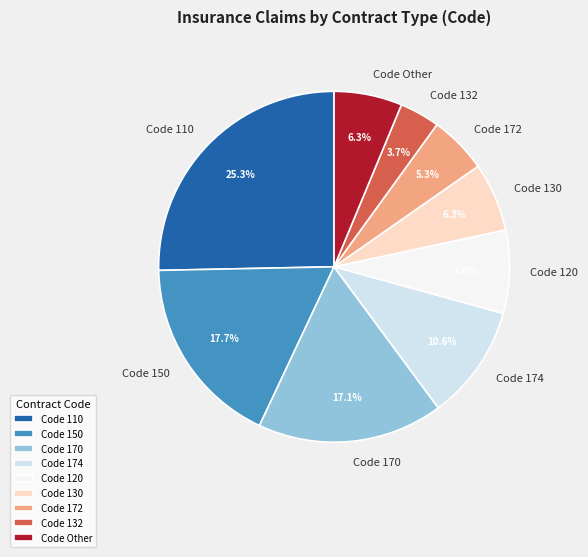

How many slices are in this pie chart?

9